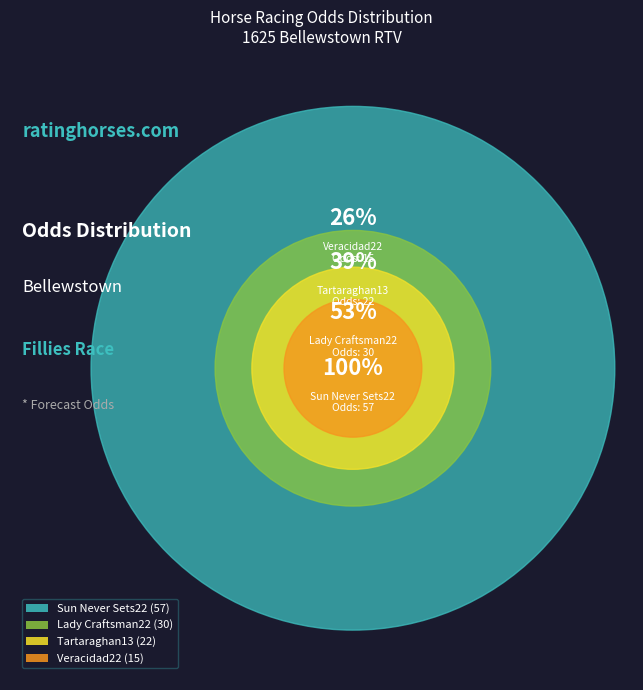

To the nearest percent, what portion does Veracidad22 represent?

12%